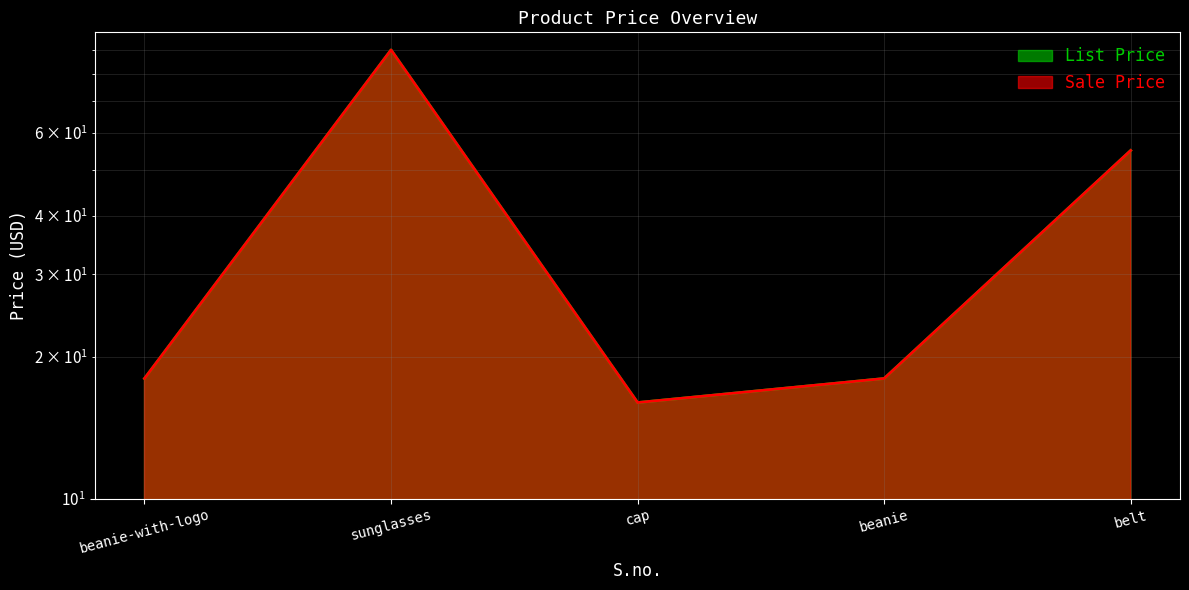

List the series in order of their peak value, highest first.

List Price, Sale Price